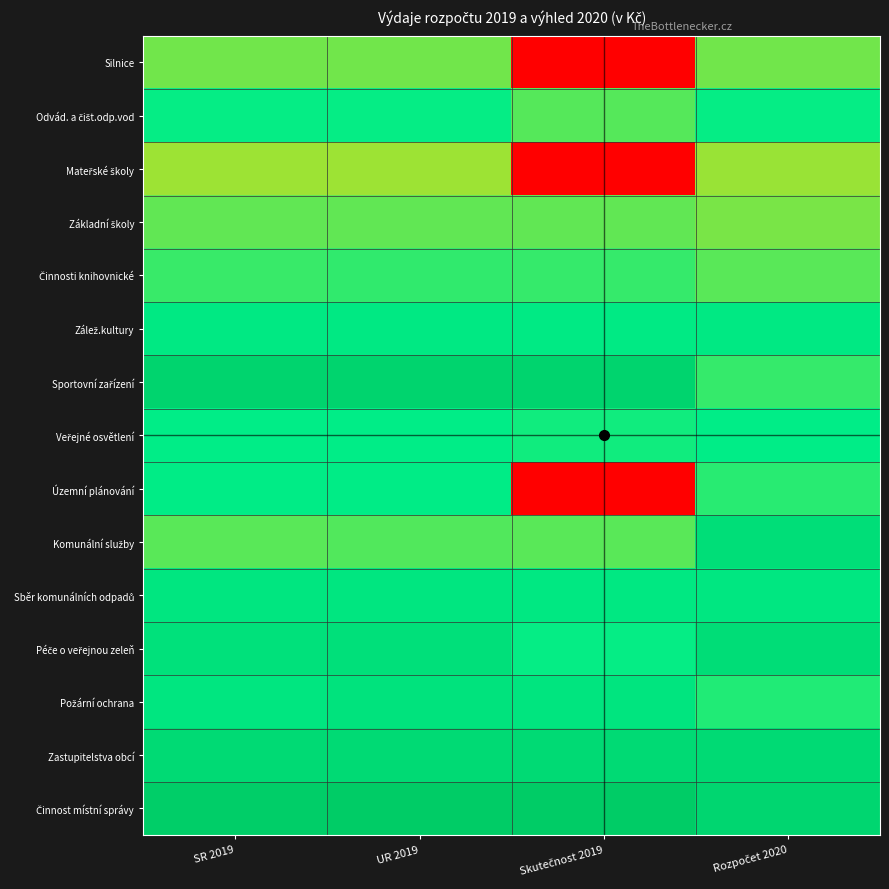

Count the number of categories in the chart.

4